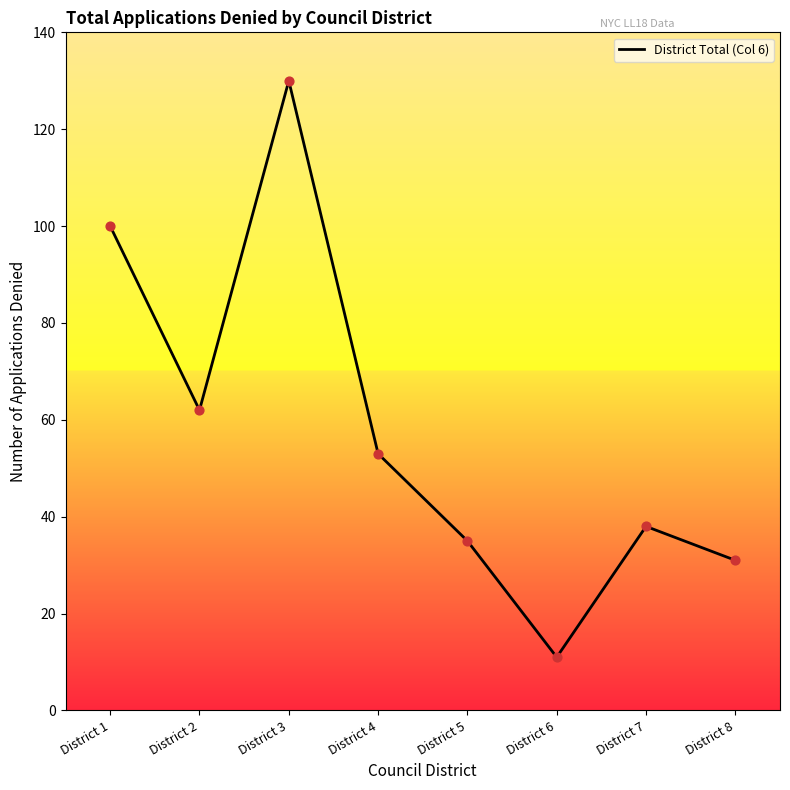

What is the change in value from District 1 to District 2?

-38